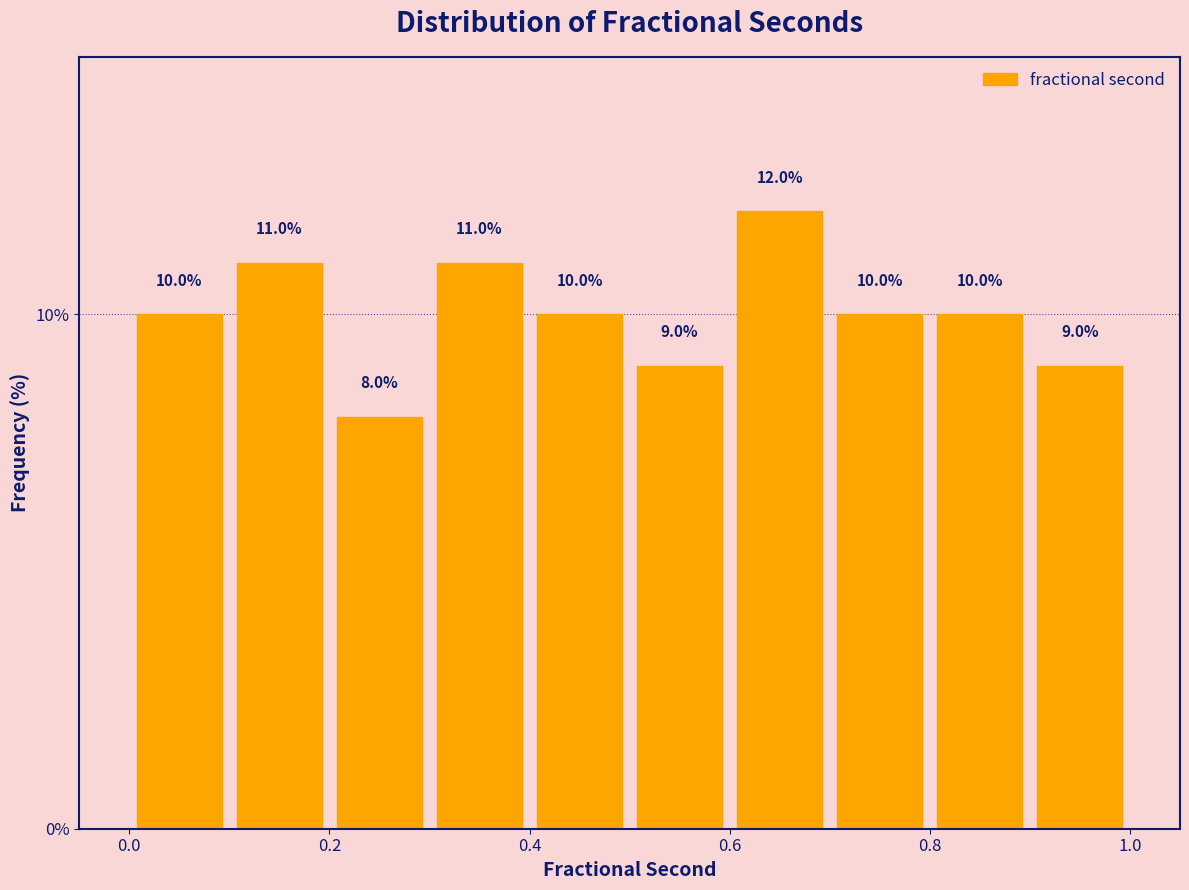

Reading left to right, transcribe this chart: for each bar, give the range it covers on the x-axis and its height.

0.0 to 0.1: 10.0
0.1 to 0.2: 11.0
0.2 to 0.3: 8.0
0.3 to 0.4: 11.0
0.4 to 0.5: 10.0
0.5 to 0.6: 9.0
0.6 to 0.7: 12.0
0.7 to 0.8: 10.0
0.8 to 0.9: 10.0
0.9 to 1.0: 9.0